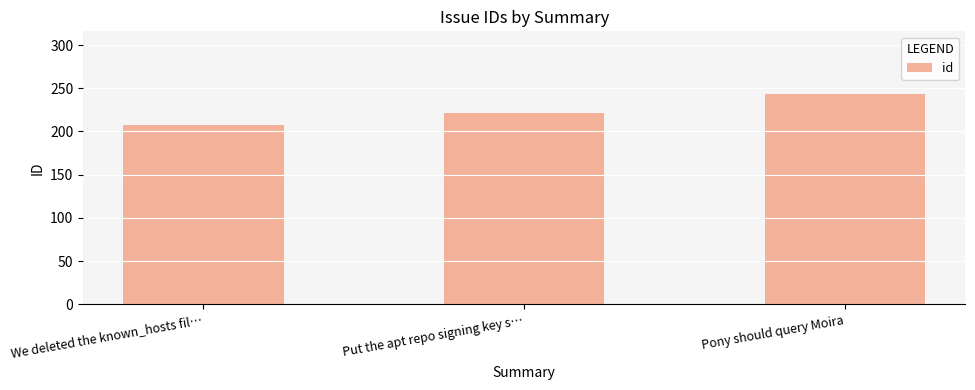

Rank the categories by value from lowest to highest.

We deleted the known_hosts fil…, Put the apt repo signing key s…, Pony should query Moira